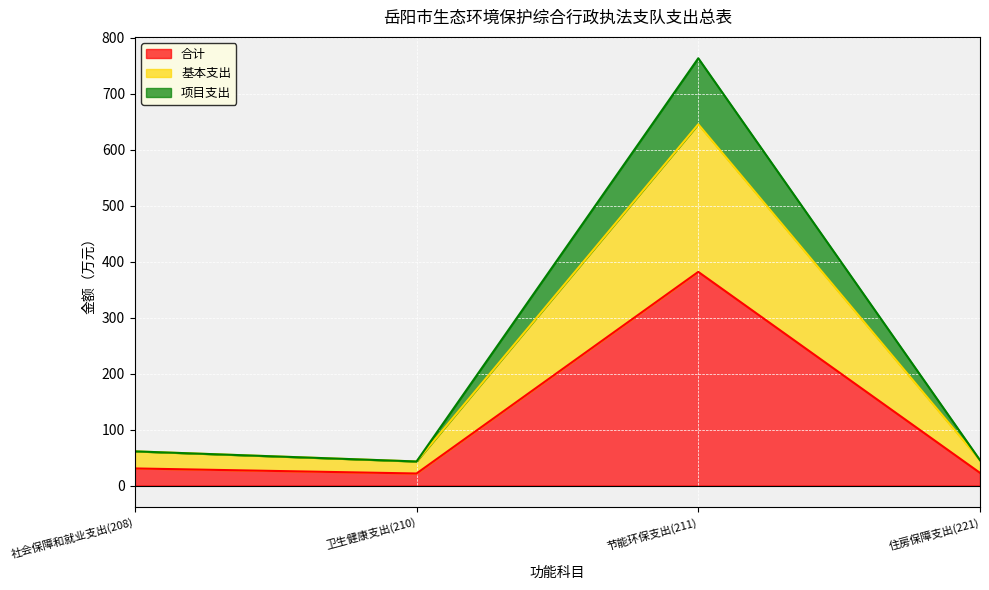

How many data points does each series have?

4